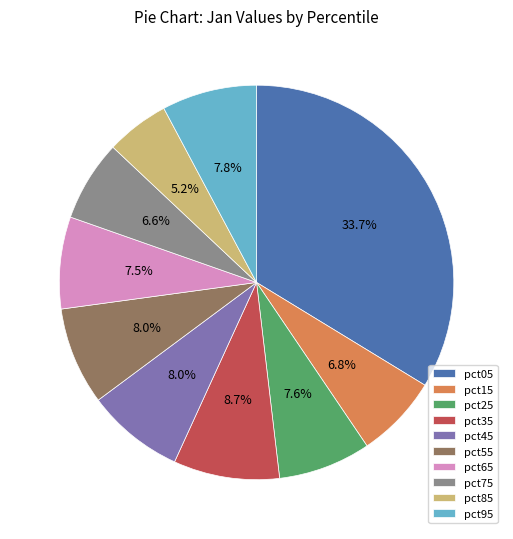

Does pct05 represent more than half of the total?

No